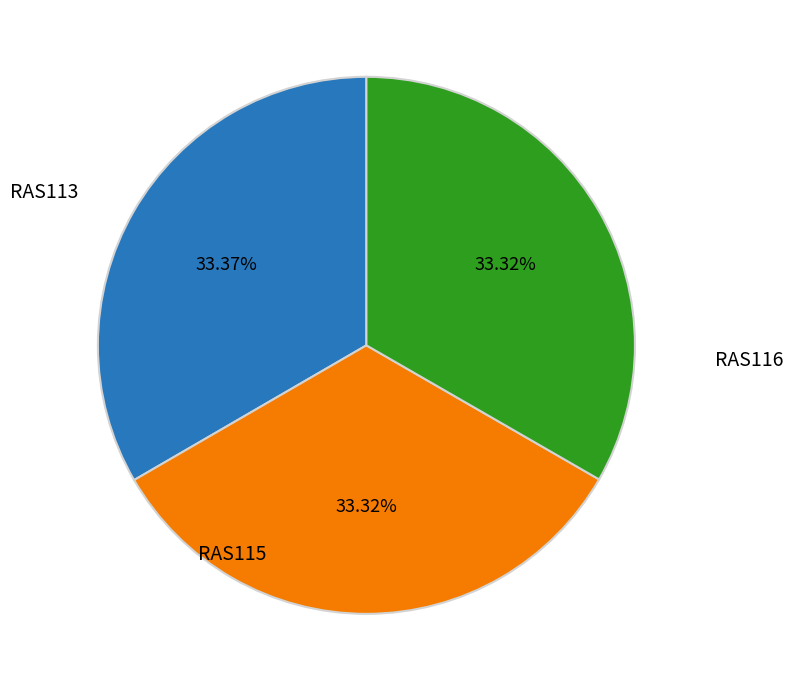

How much of the chart is everything except RAS115?

66.7%